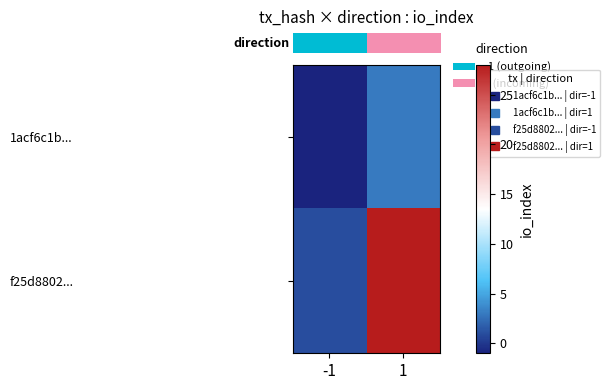

What is the maximum value shown in the chart?

28